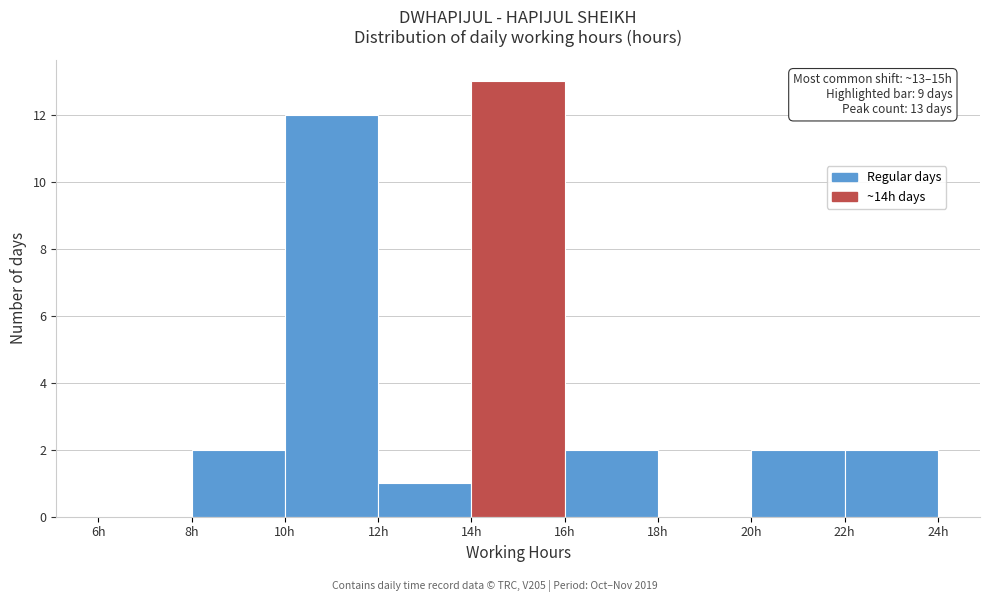

Over which range of the x-axis is the bar tallest?

14 to 16